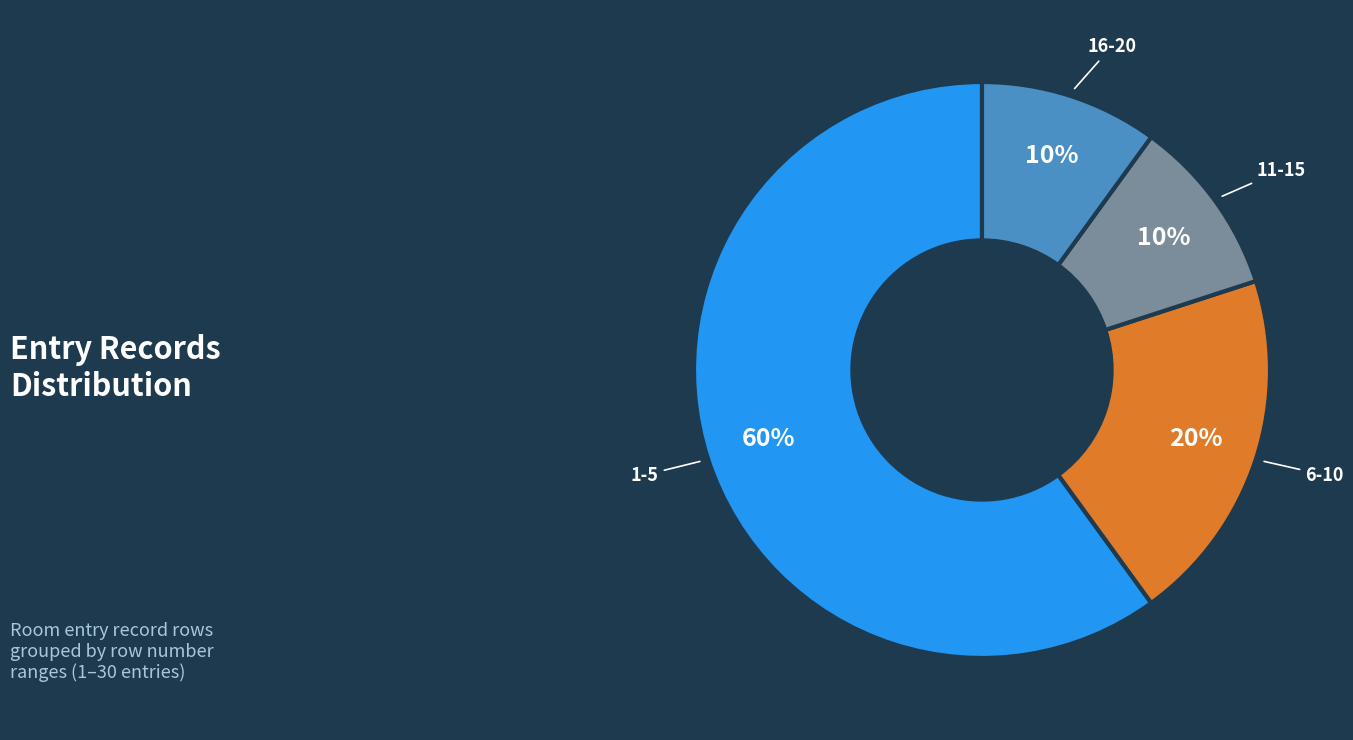

Combined, do 6-10 and 16-20 account for over 50%?

No